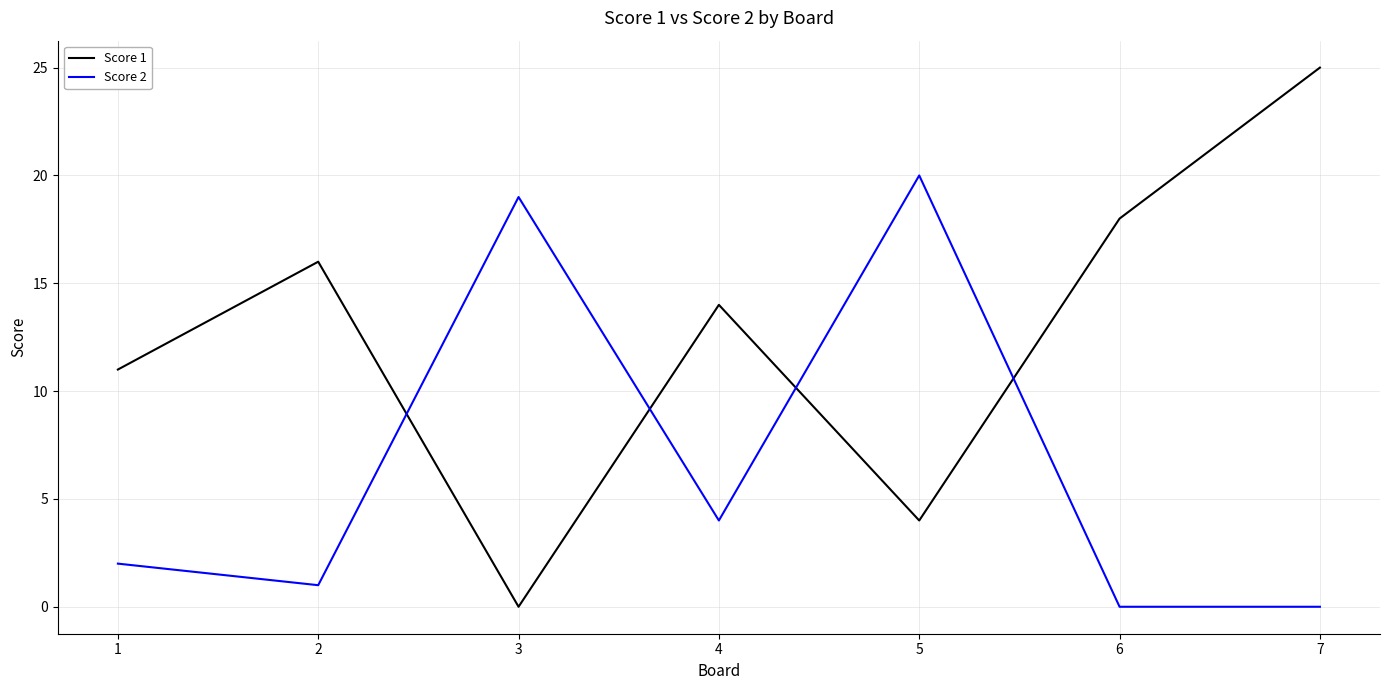

What is the highest value of the Score 1 series?

25